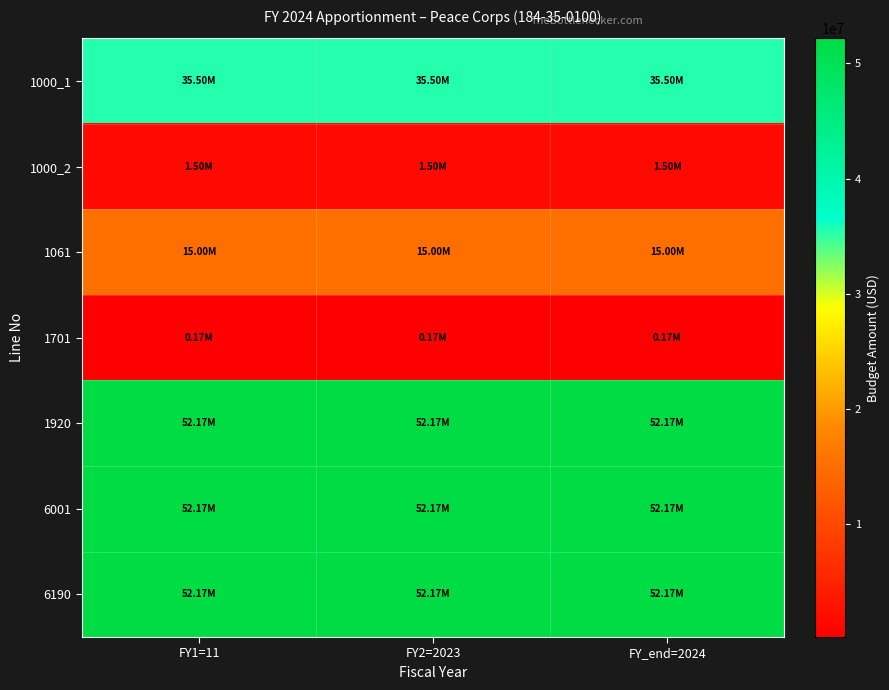

How many series are shown in this chart?

7